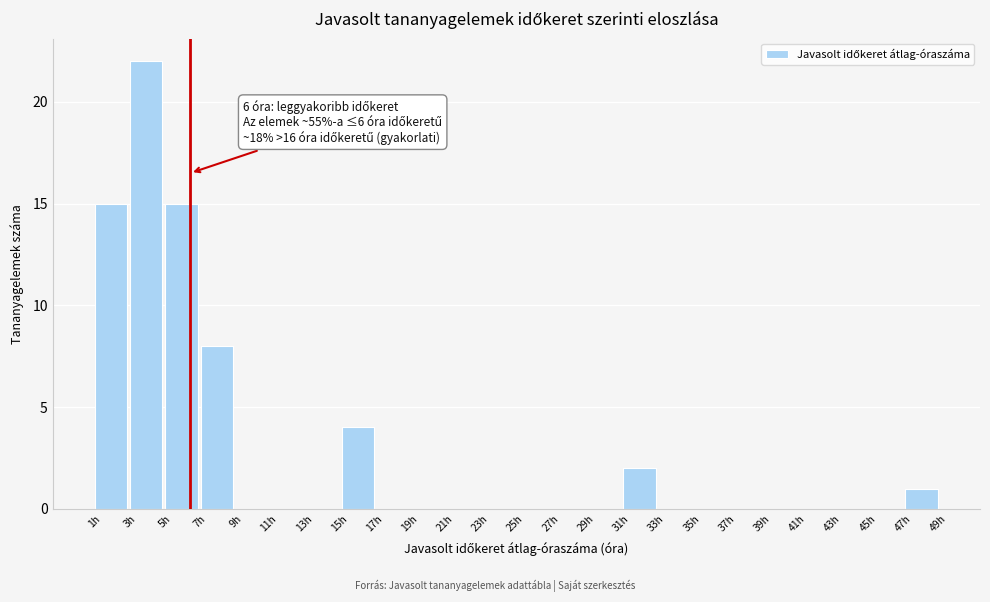

Which range on the x-axis has the tallest bar?

2.5 to 4.5